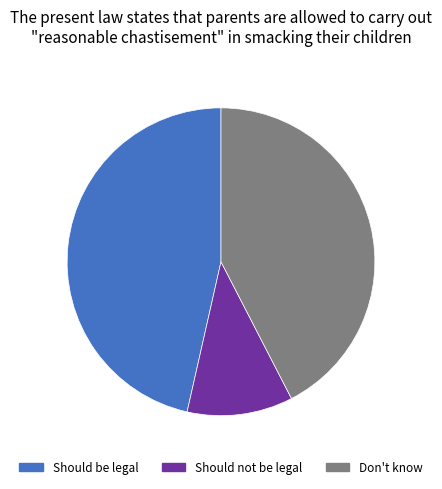

Is there a majority slice in this chart?

No